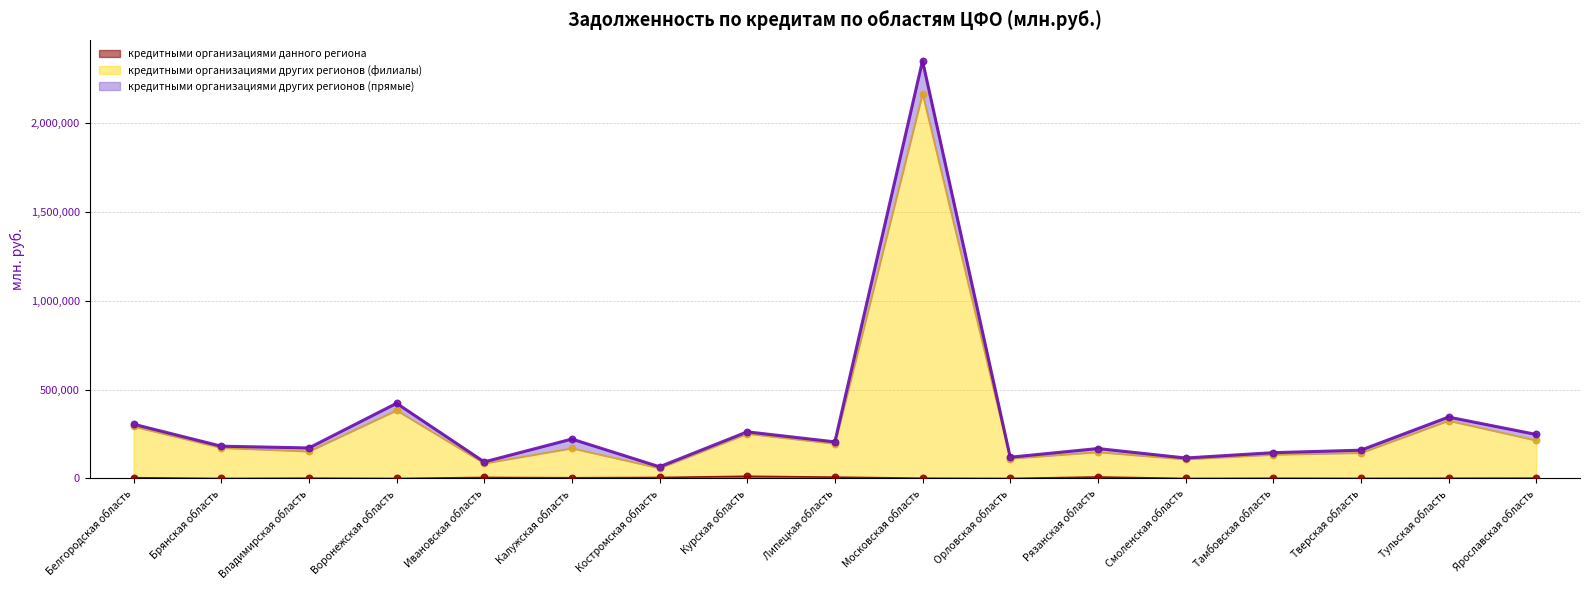

Which series reaches the maximum Y coordinate?

кредитными организациями других регионов (филиалы)